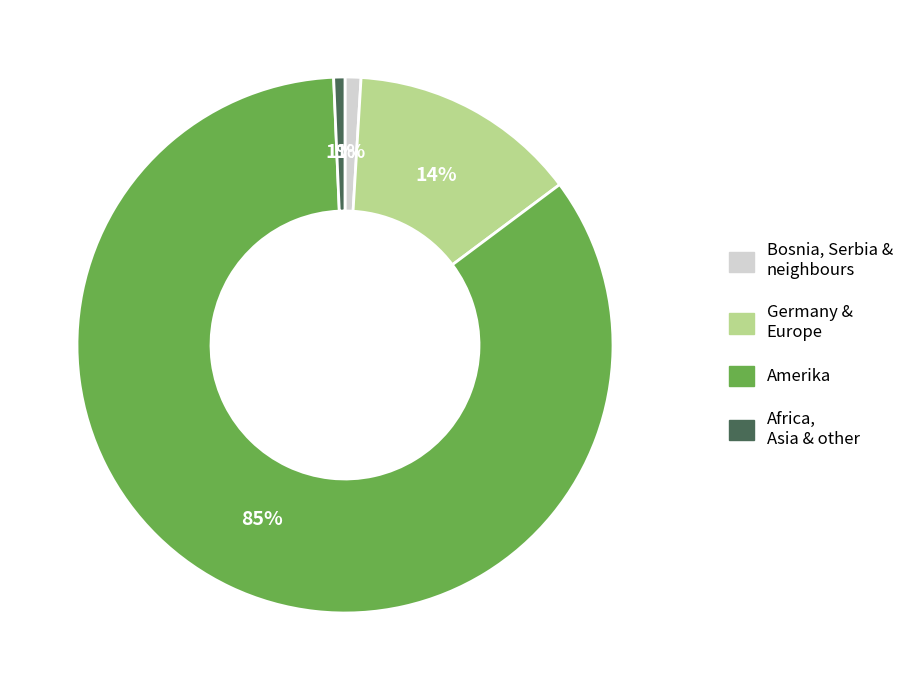

To the nearest percent, what is the average slice percentage?

25%